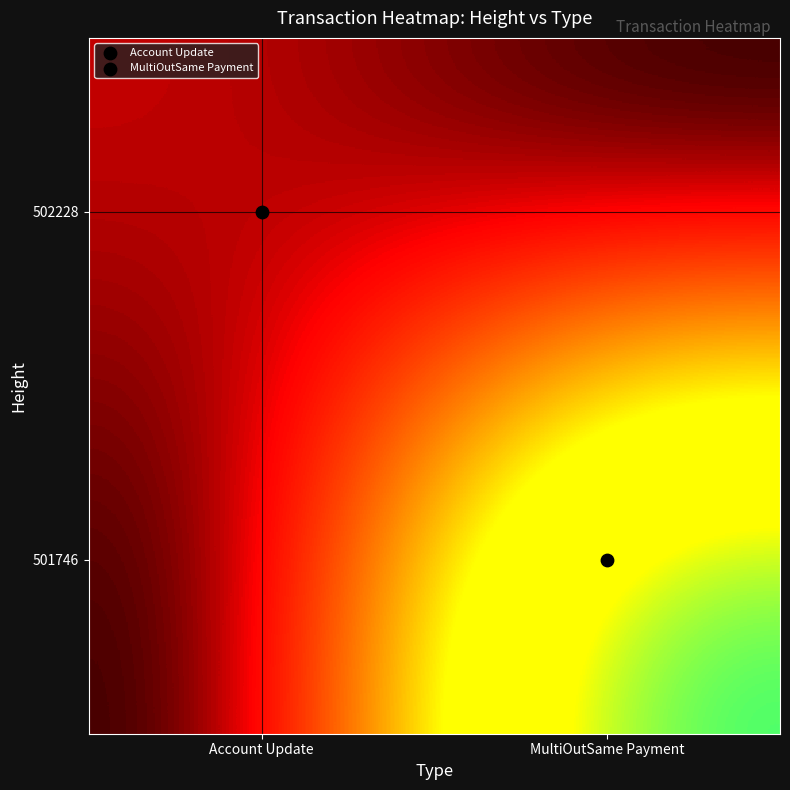

Reading right to left, what are all the values shown in this chart?

501746: MultiOutSame Payment=1.0	Account Update=0.0
502228: MultiOutSame Payment=0.0	Account Update=0.1